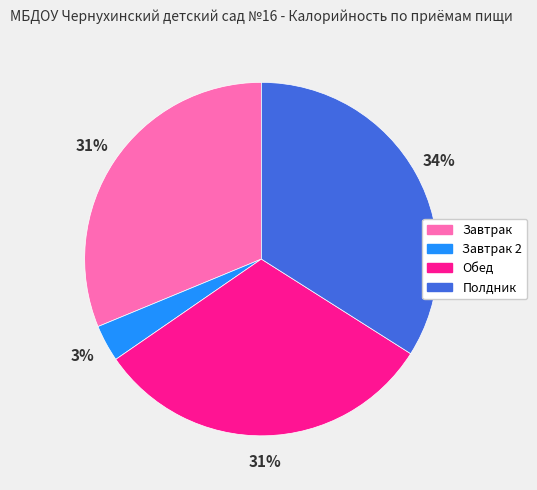

How many segments does this pie chart have?

4